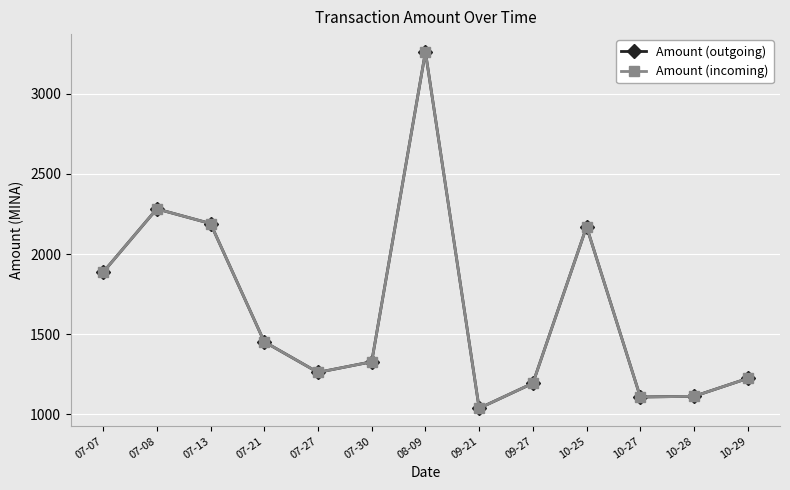

Which category has the lowest value in the Amount (outgoing) series?

09-21